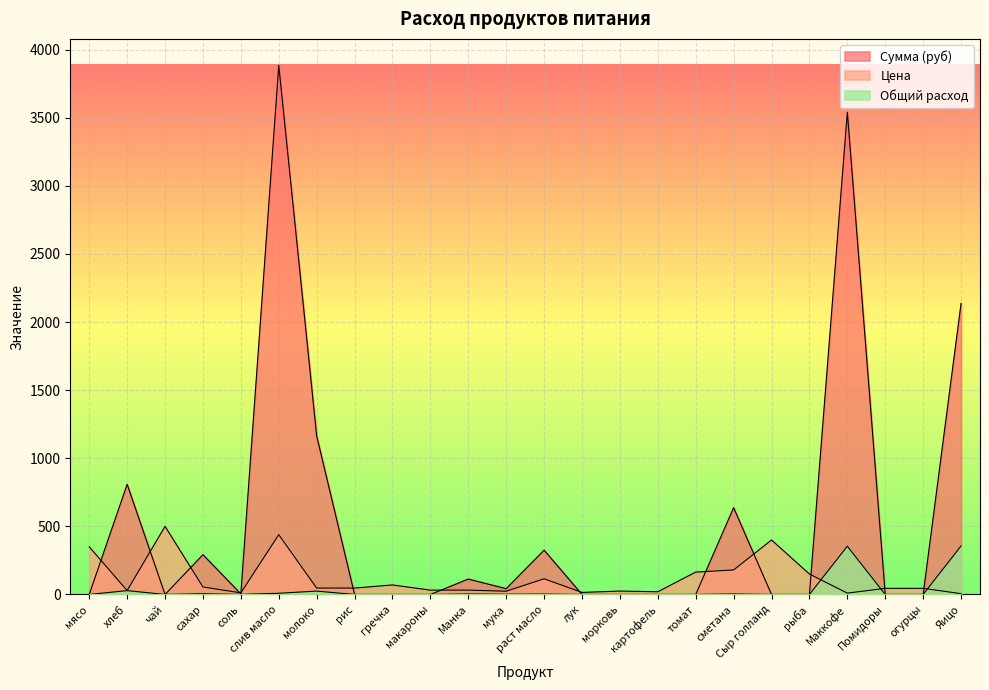

Reading left to right, extract all data points from this chart.

Сумма (руб): 0.0	809.1	0.0	292.1	4.2	3884.2	1164.7	0.0	0.0	0.0	113.3	42.5	325.7	0.0	0.0	0.0	0.0	637.2	0.0	0.0	3540.0	0.0	0.0	2136.0
Цена: 350.0	28.6	500.0	55.0	12.0	438.9	47.0	47.0	70.0	32.0	32.0	24.0	115.0	15.0	25.0	20.0	164.3	180.0	400.0	150.0	10.0	45.0	45.0	6.0
Общий расход: 0.0	28.3	0.0	5.3	0.4	8.8	24.8	0.0	0.0	0.0	3.5	1.8	2.8	0.0	0.0	0.0	0.0	3.5	0.0	0.0	354.0	0.0	0.0	356.0